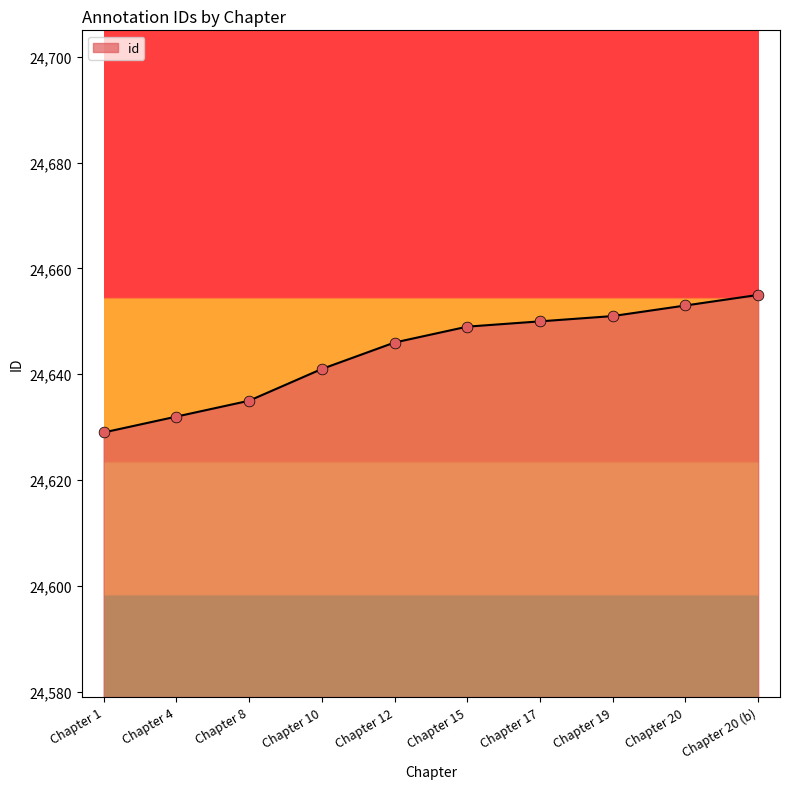

Between Chapter 4 and Chapter 1, which is larger?

Chapter 4